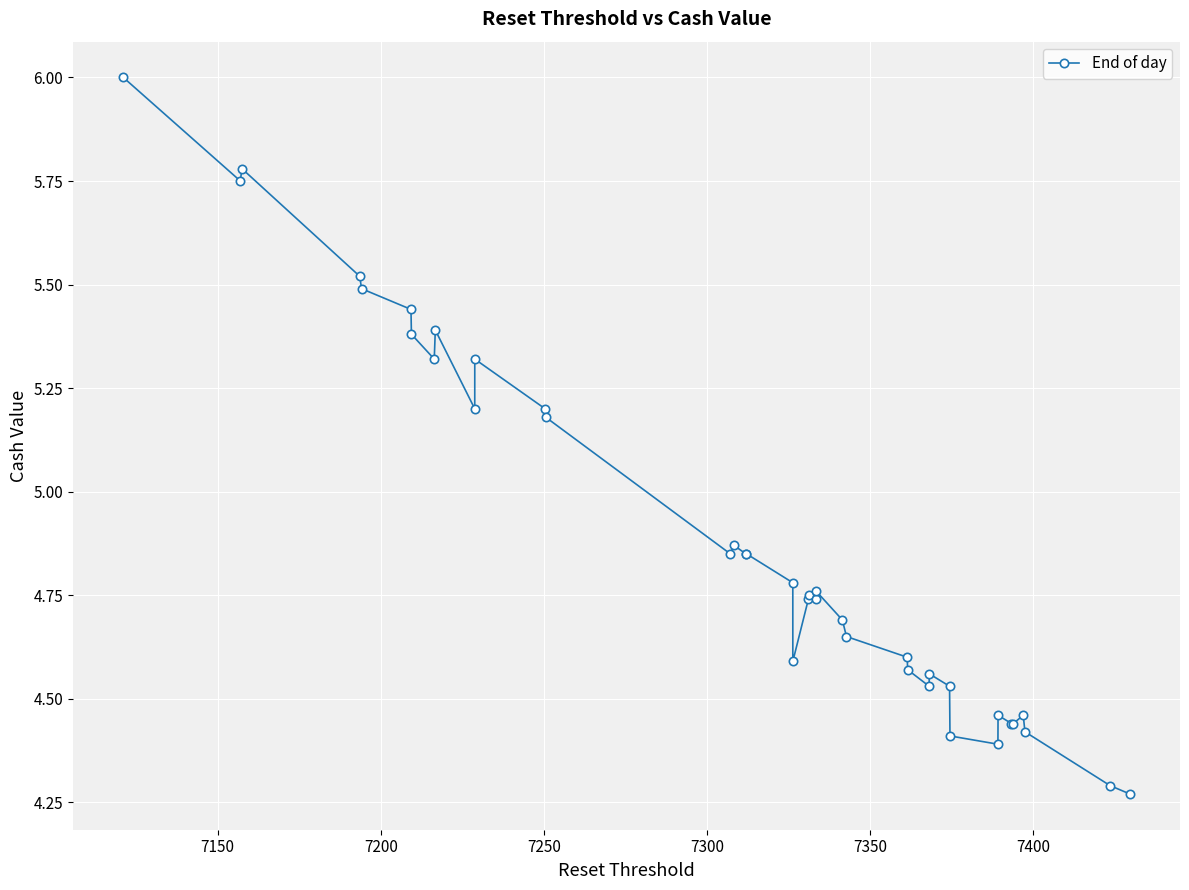

What is the greatest value displayed?

6.0